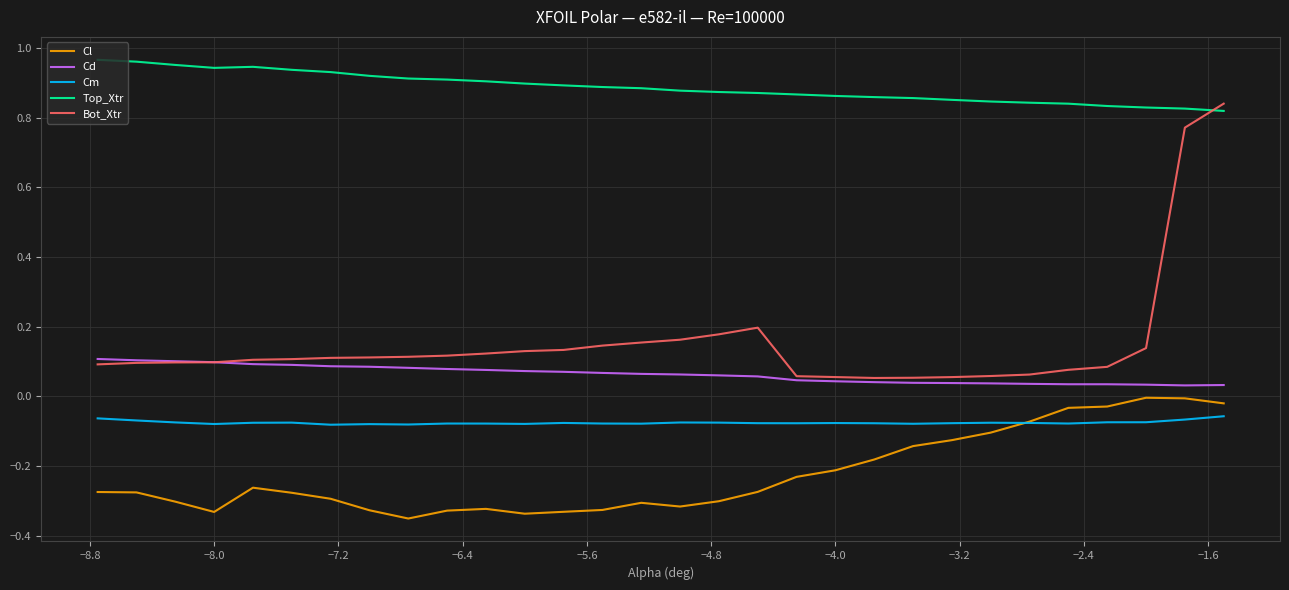

Which series has the widest spread of values?

Bot_Xtr